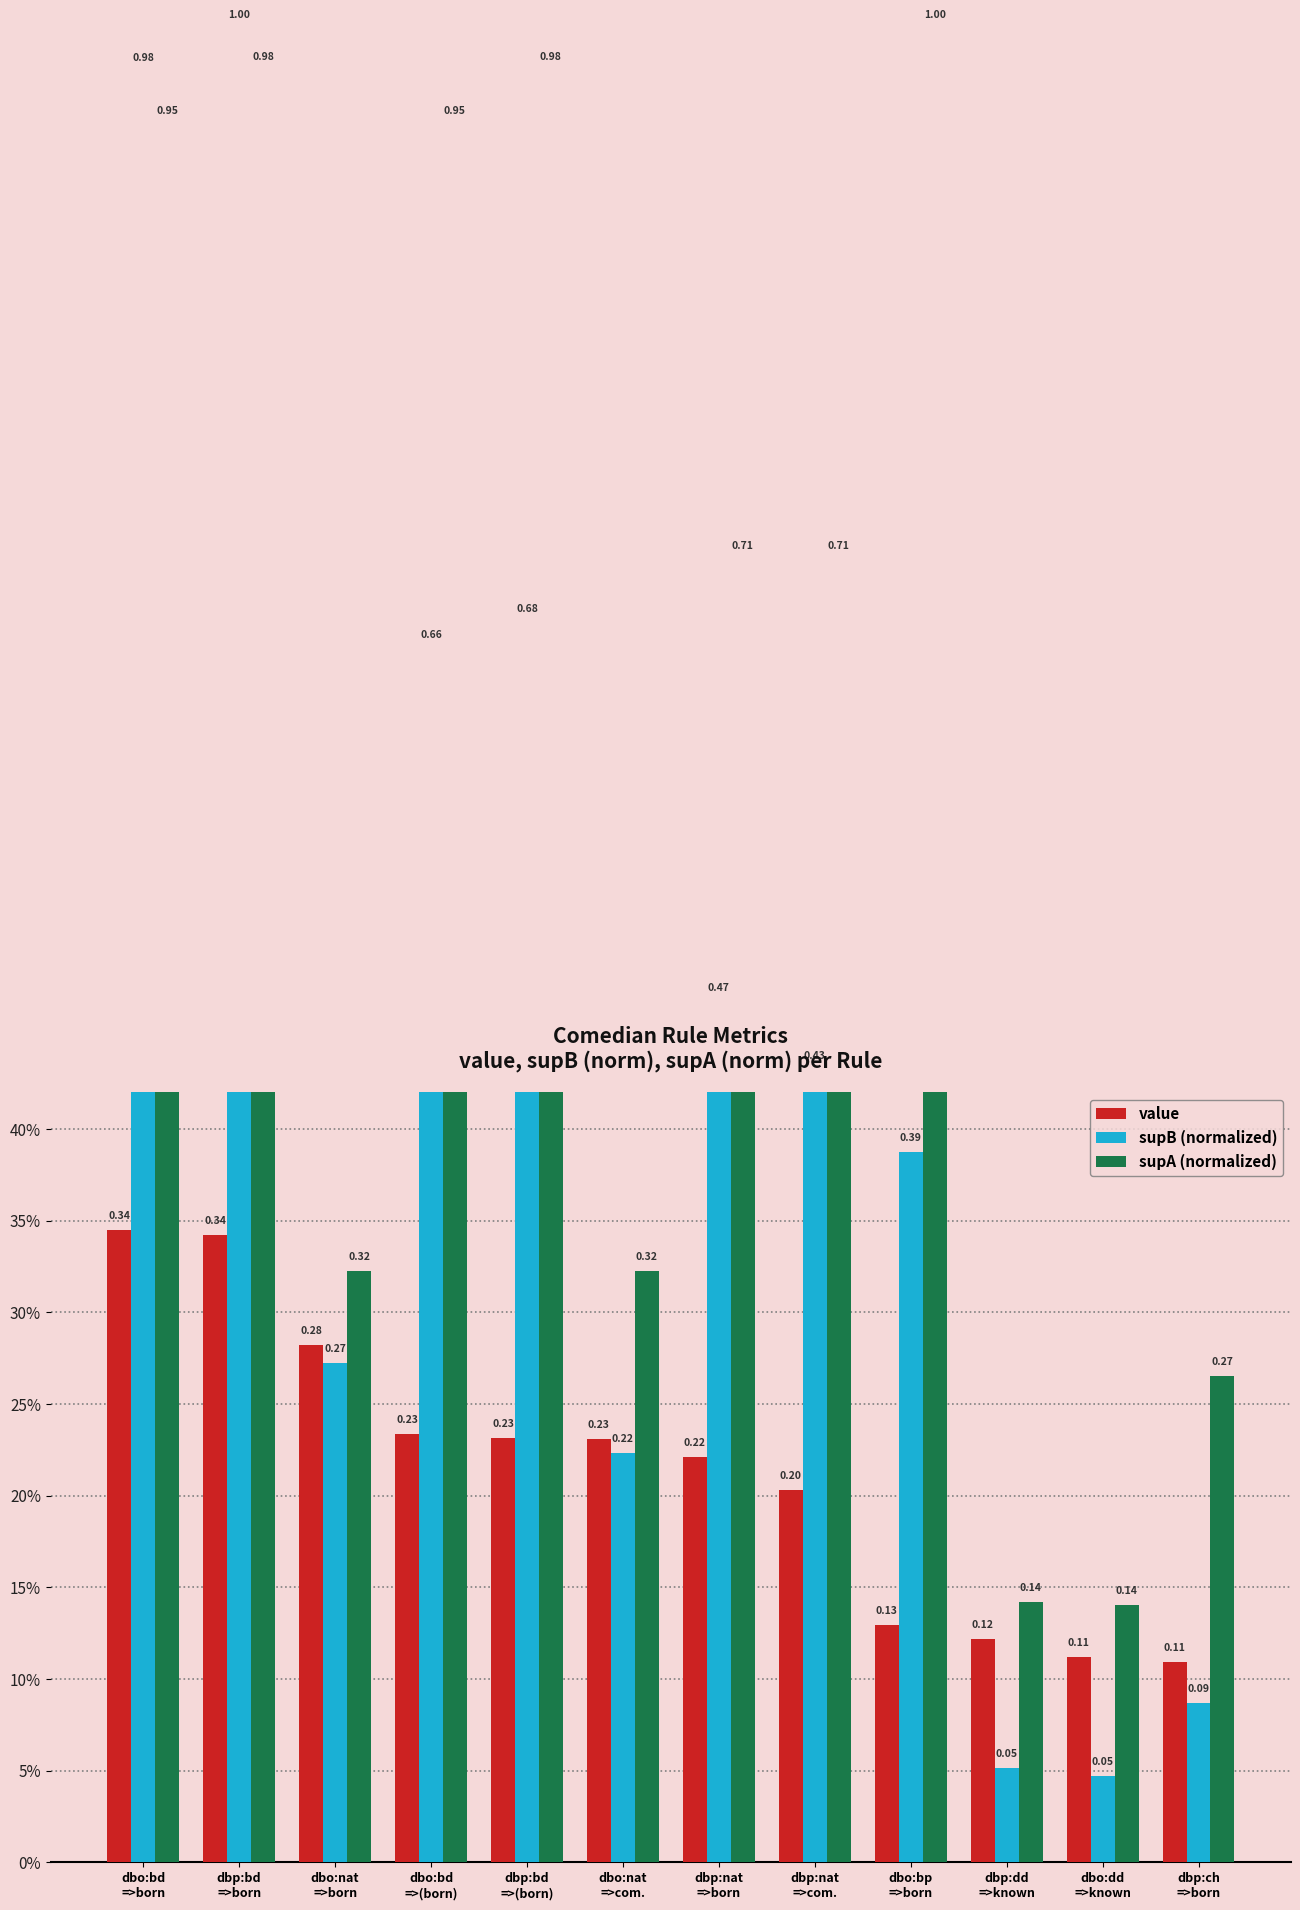

What are all the series names shown in the legend?

value, supB (normalized), supA (normalized)